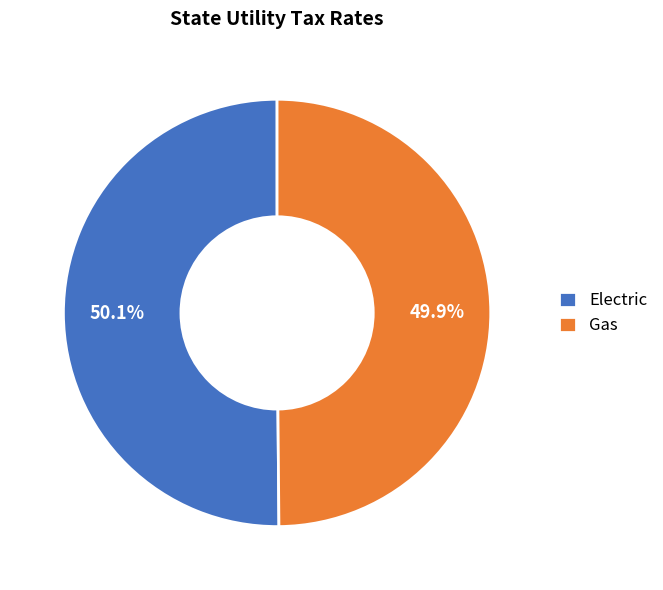

What percentage is NOT represented by Electric?

49.9%